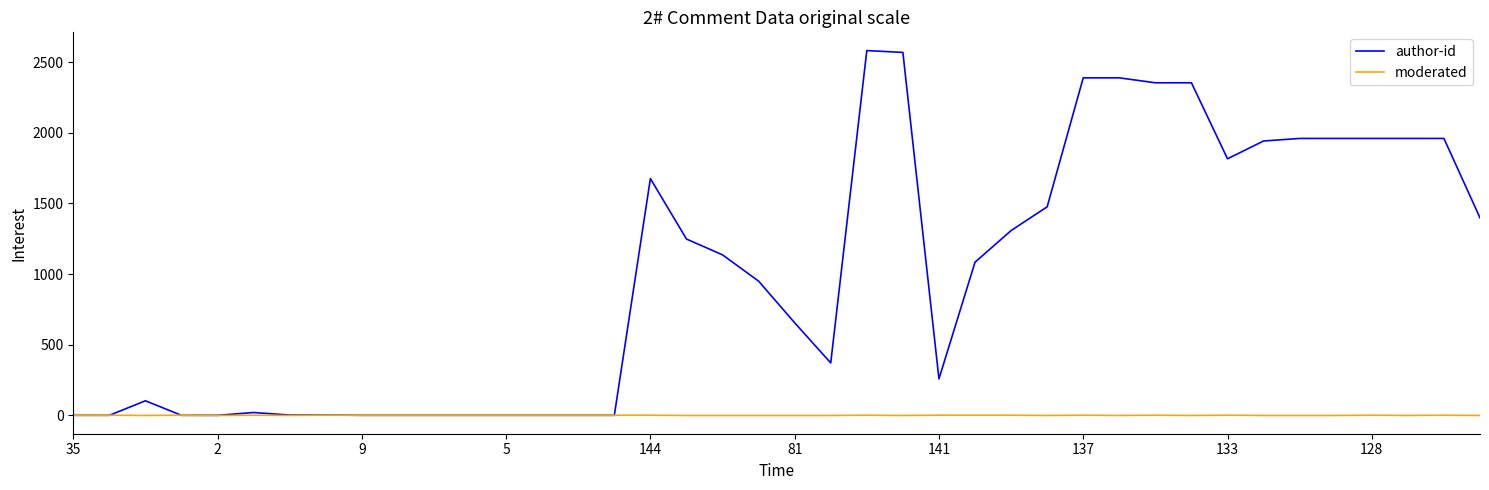

Which series has the largest total across all categories?

author-id